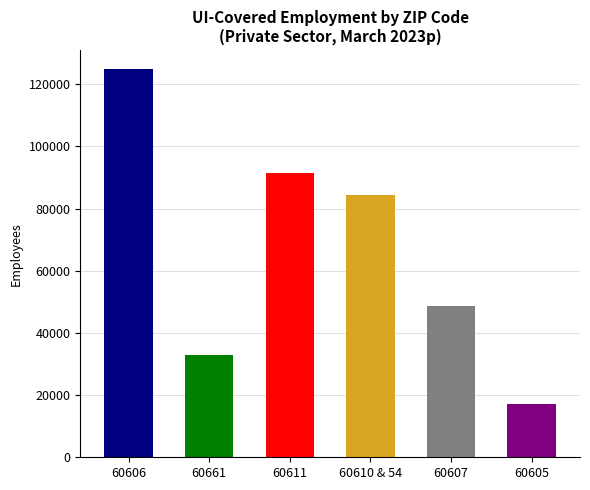

How many series are shown in this chart?

1